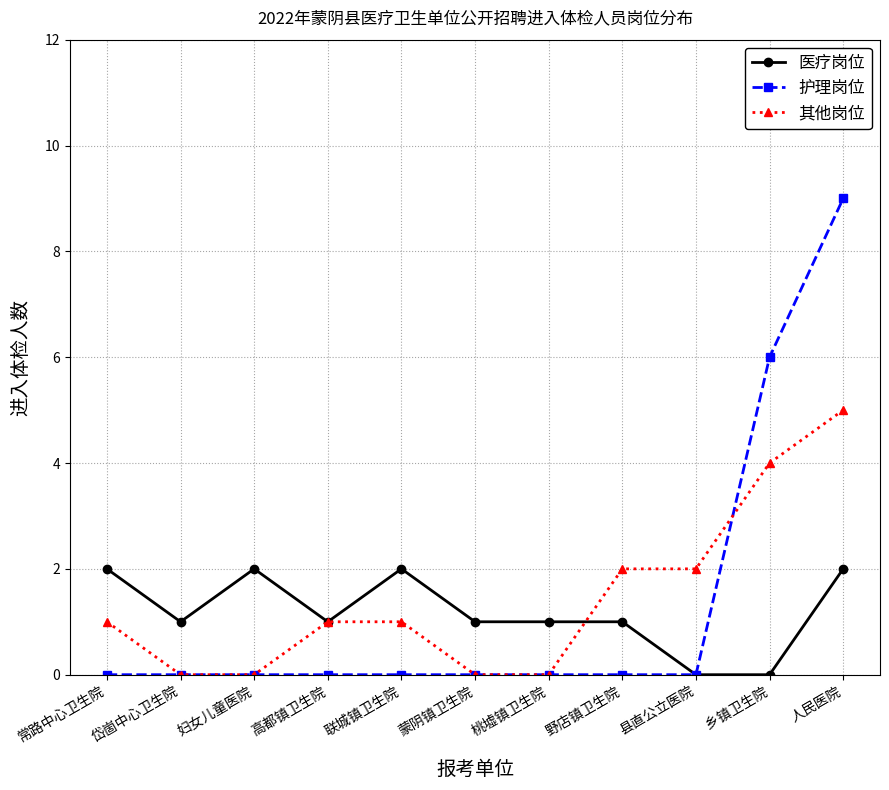

Count the number of data series in this chart.

3